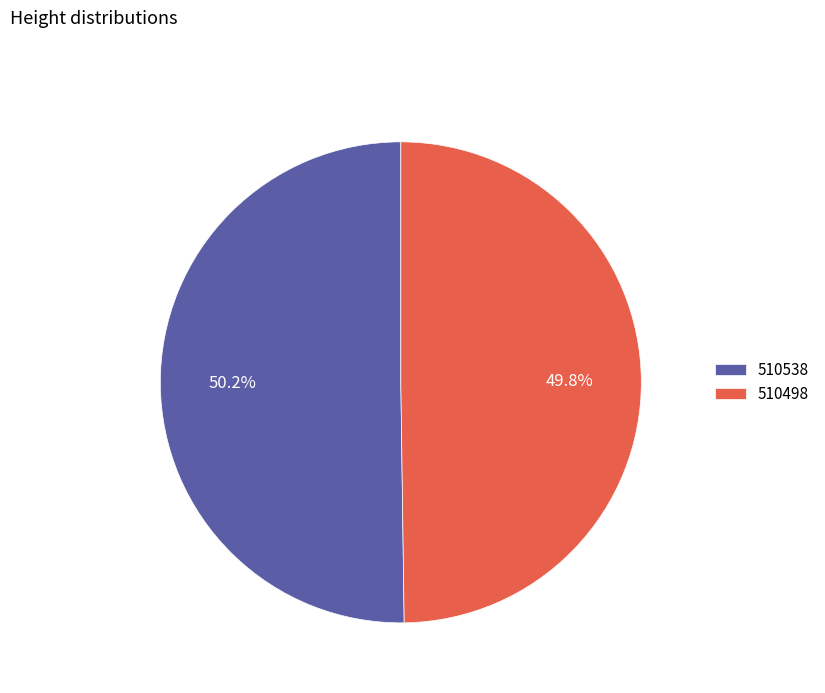

To the nearest percent, what portion does 510538 represent?

50%